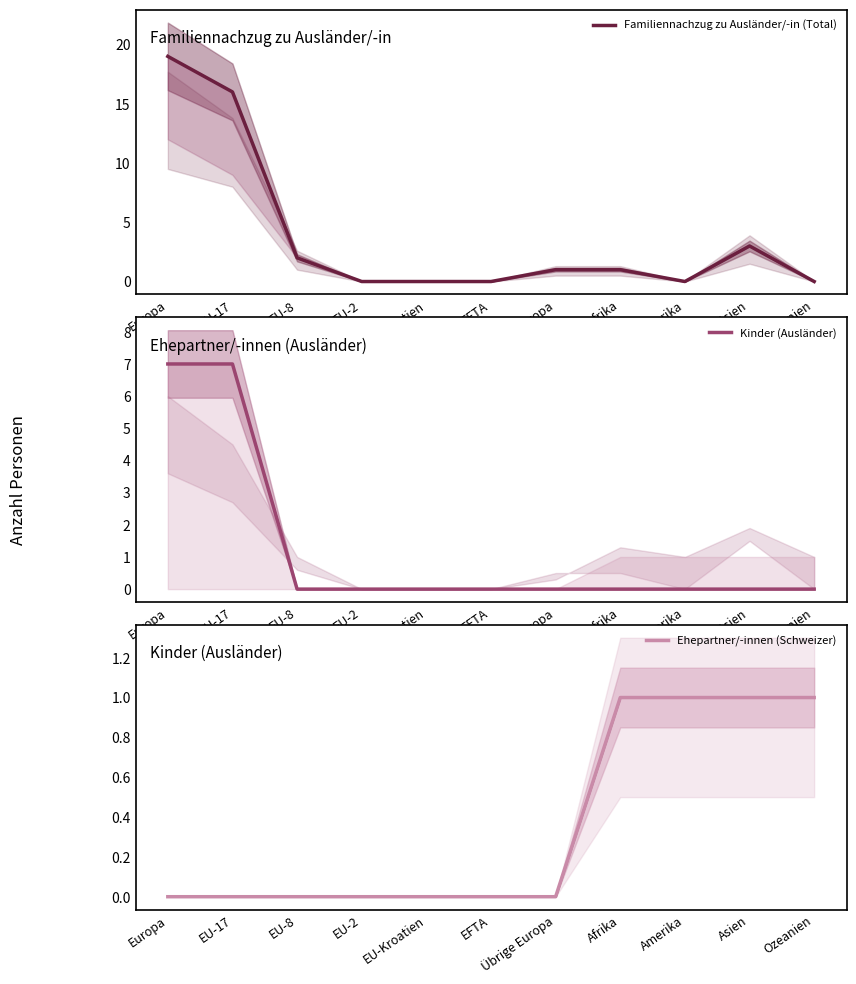

What is the label of the 3rd point from the right?

Amerika